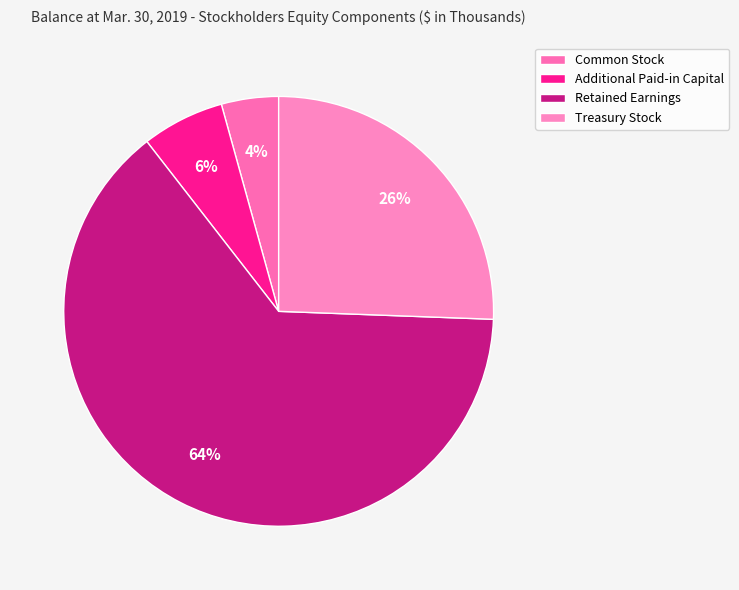

To the nearest percent, what is the average slice percentage?

25%